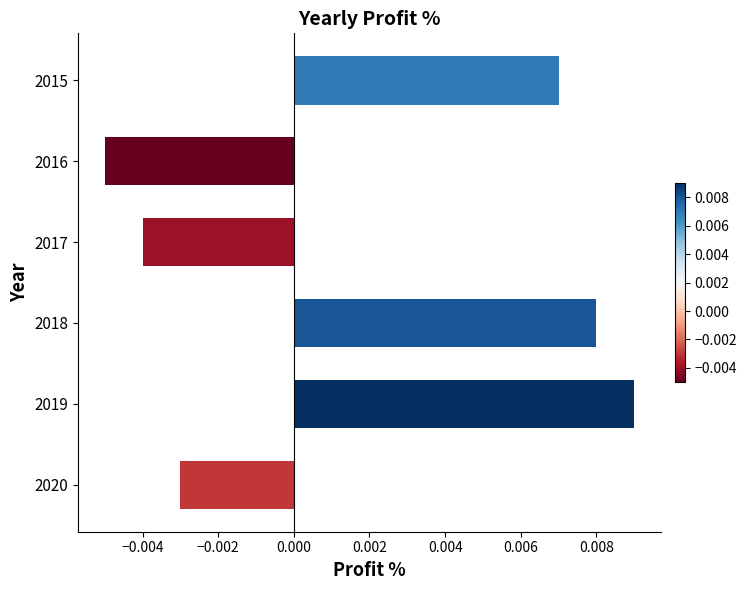

How many bars are there in total?

6